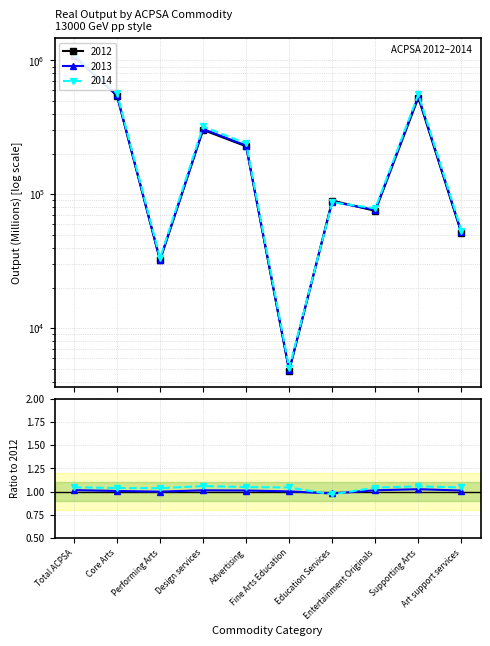

Does the chart have visible grid lines?

Yes